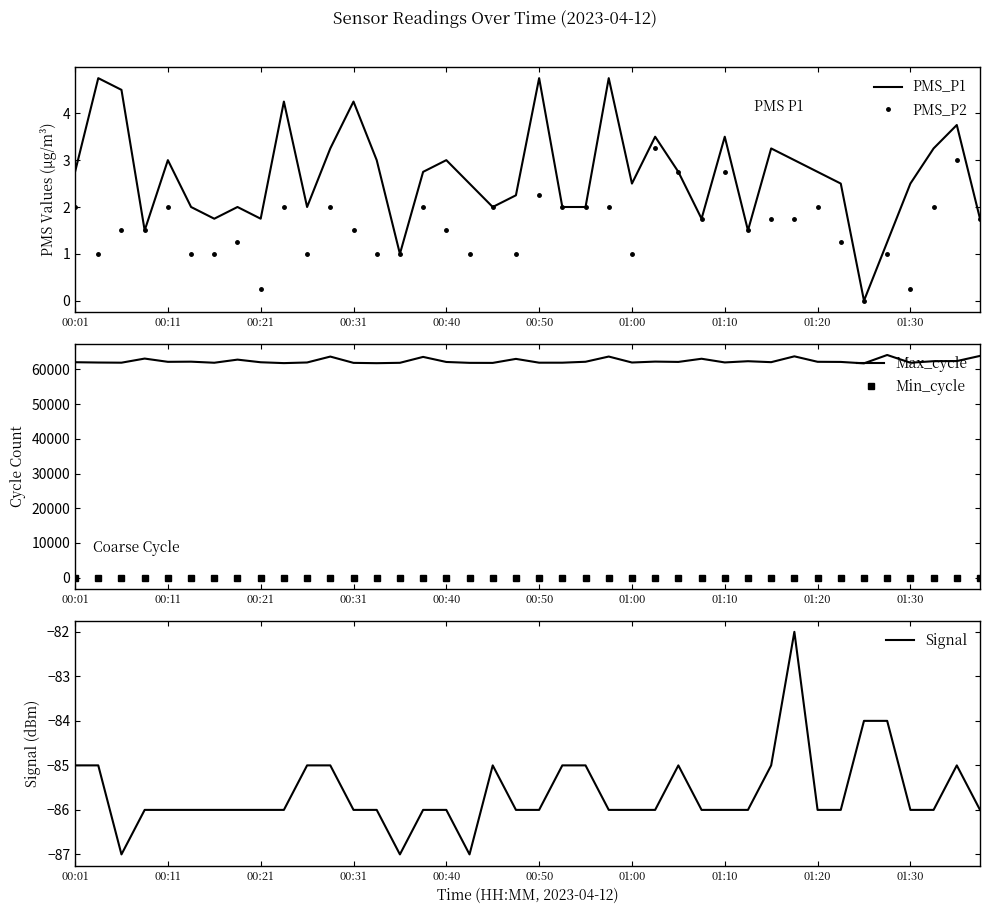

At which category is the sum across all series the highest?

35